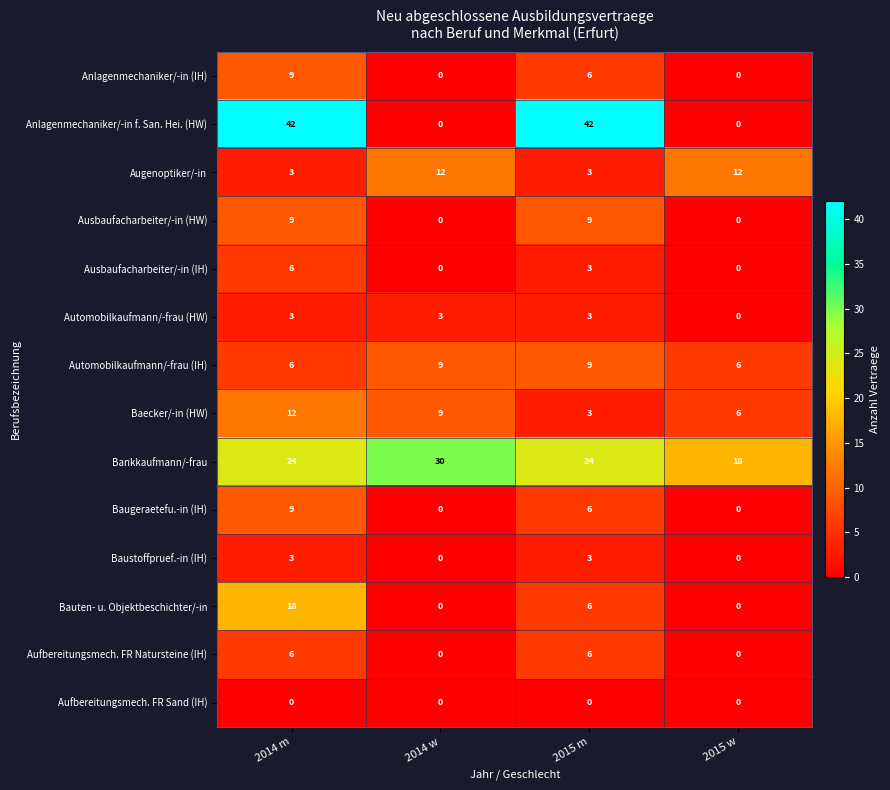

What is the sum of the Bankkaufmann/-frau values at 2015 w and 2014 w?

48